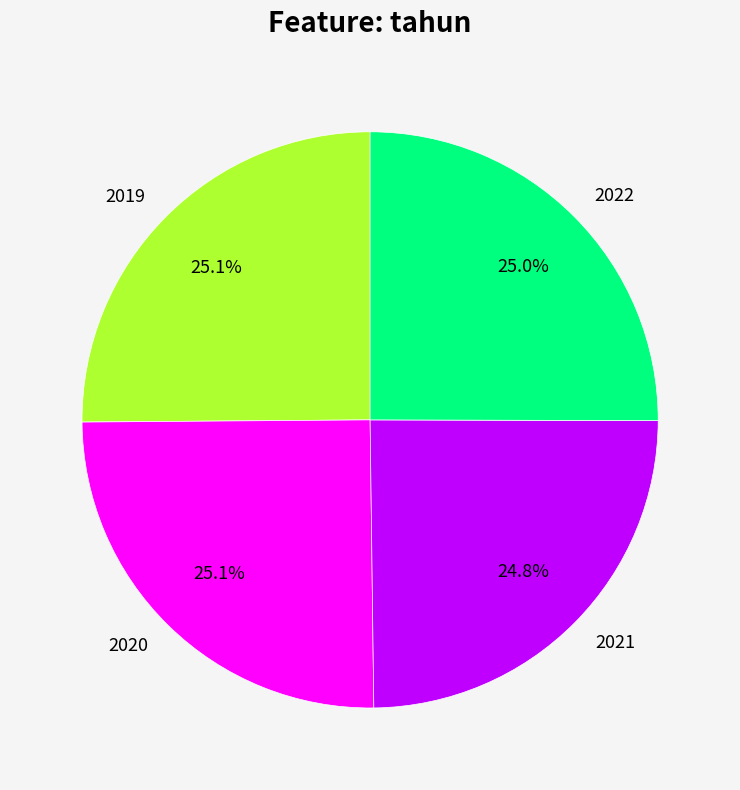

How many segments does this pie chart have?

4